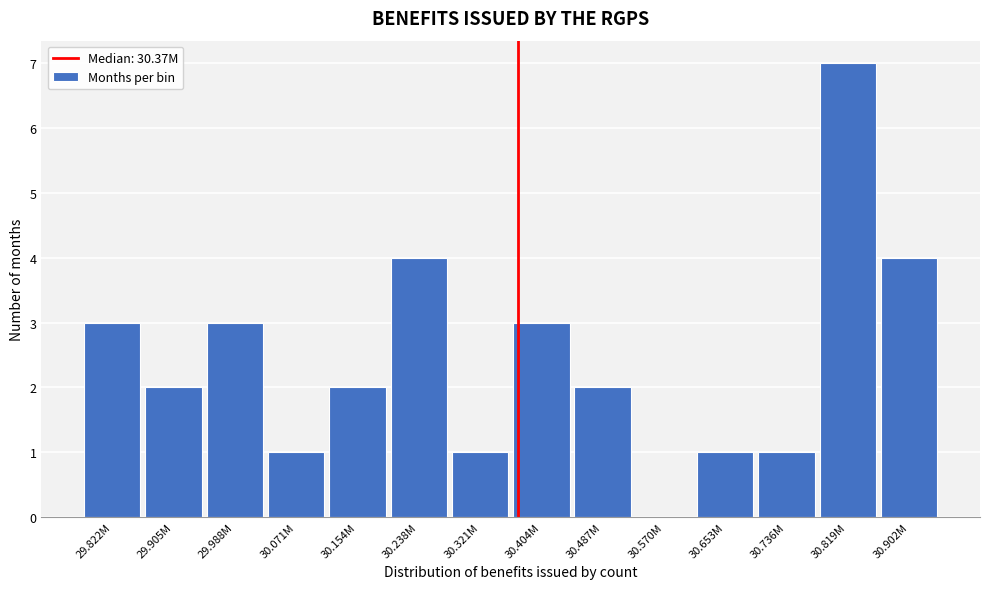

Reading left to right, what are all the values shown in this chart?

29.822M=3	29.905M=2	29.988M=3	30.071M=1	30.154M=2	30.238M=4	30.321M=1	30.404M=3	30.487M=2	30.570M=0	30.653M=1	30.736M=1	30.819M=7	30.902M=4